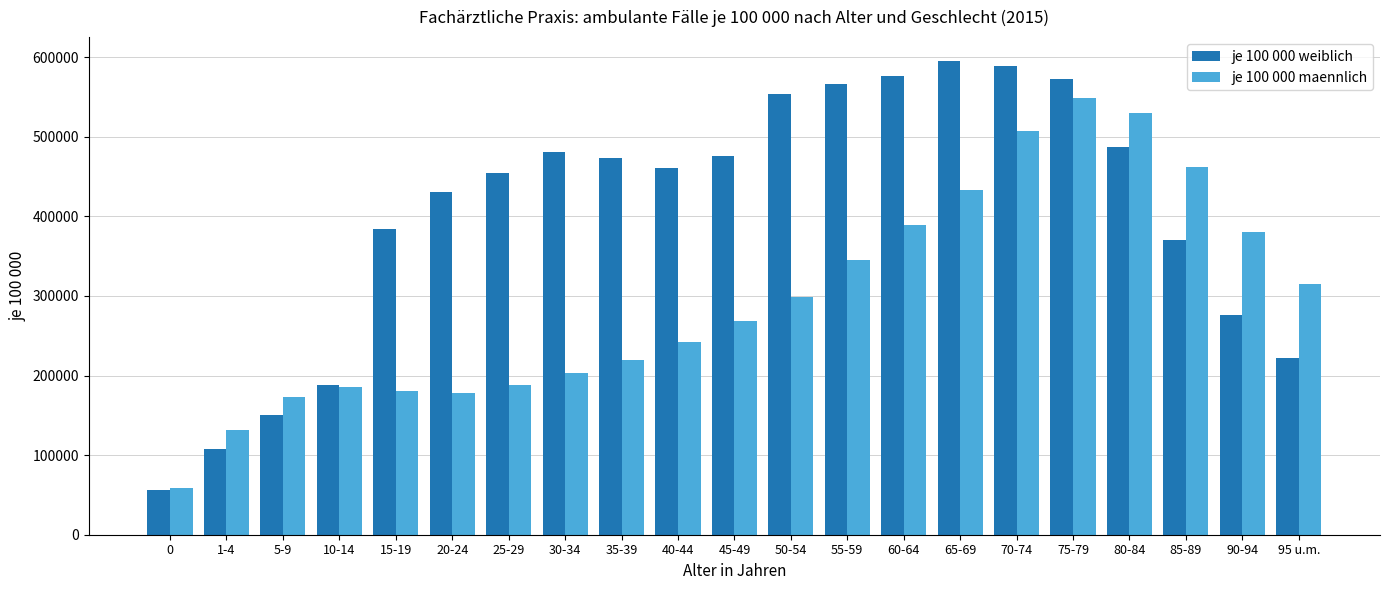

What are all the series names shown in the legend?

je 100 000 weiblich, je 100 000 maennlich